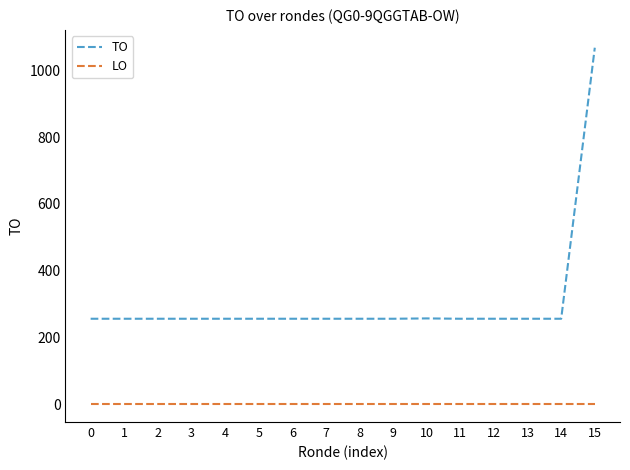

How many categories are shown in the chart?

16